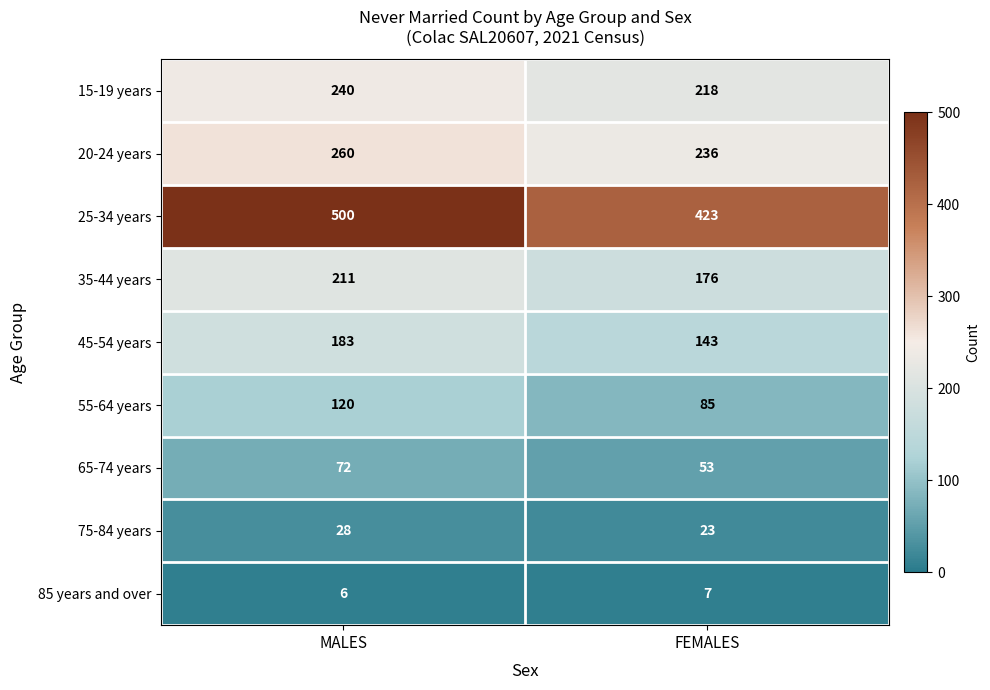

The 45-54 years series shows 143 at FEMALES. True or false?

True